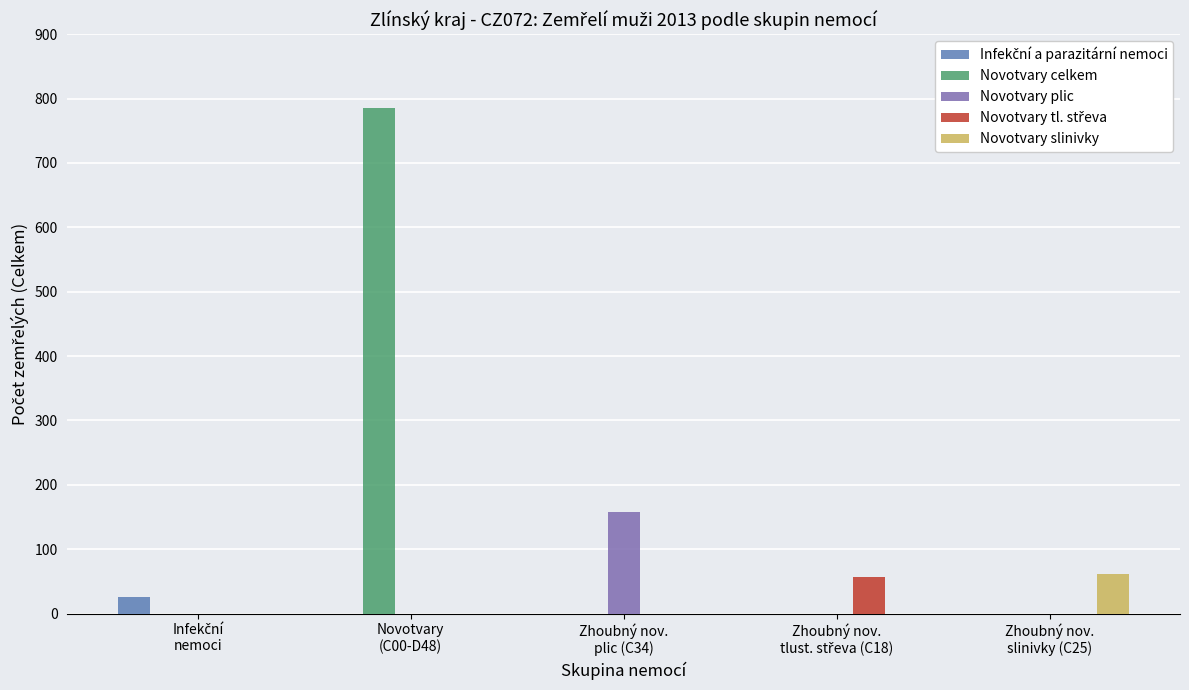

Which series has the largest total across all categories?

Novotvary celkem